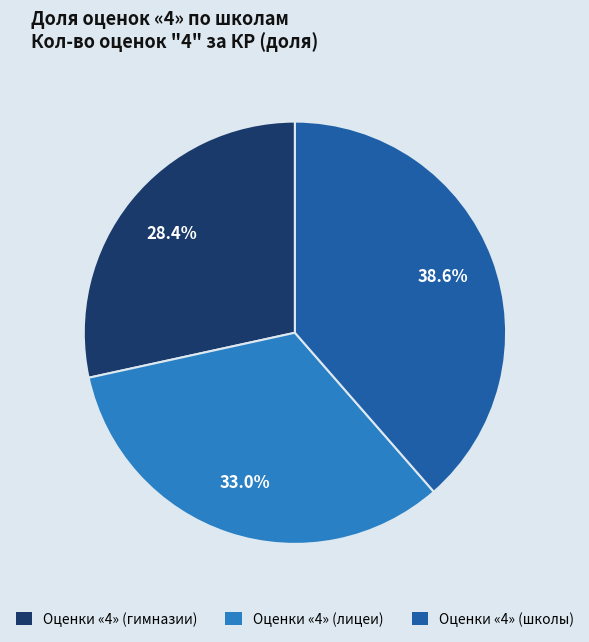

Is there any slice that represents more than half of the pie?

No